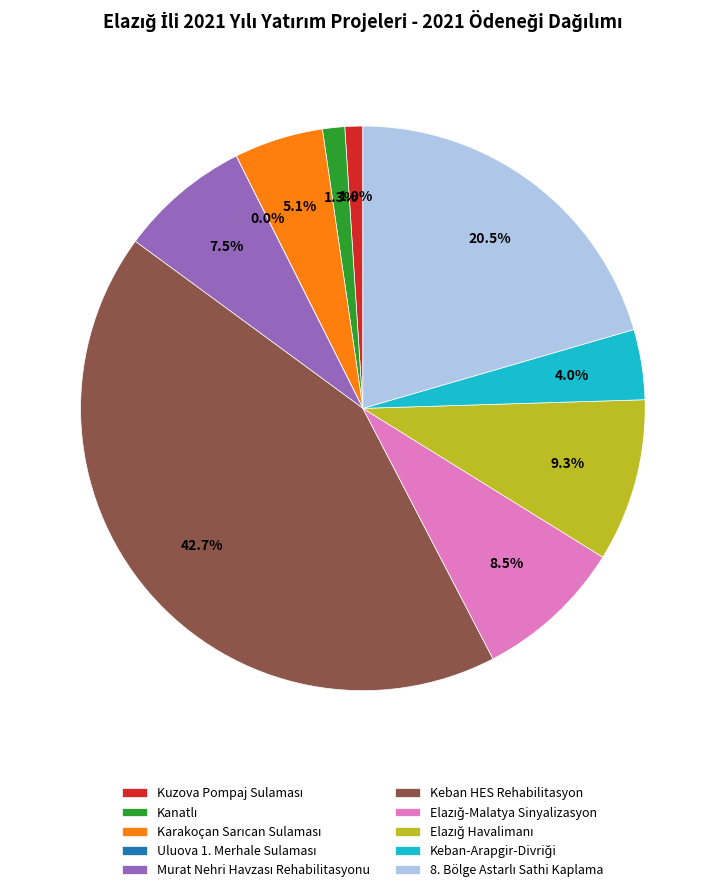

What is the largest slice in the pie chart?

Keban HES Rehabilitasyon